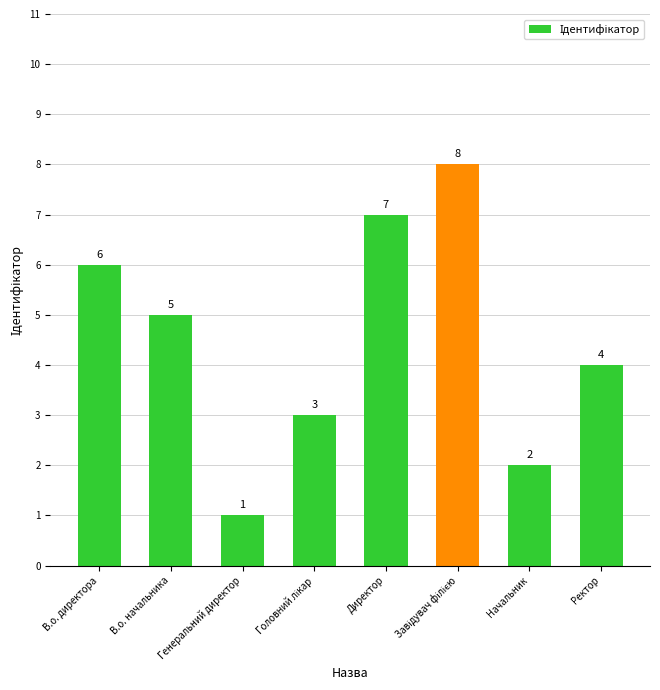

How many series are shown in this chart?

1